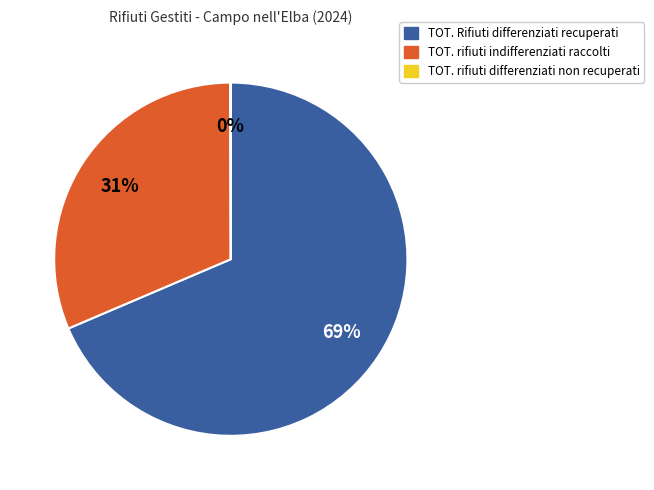

What is the ratio of the value at TOT. Rifiuti differenziati recuperati to the value at TOT. rifiuti indifferenziati raccolti?

2.2